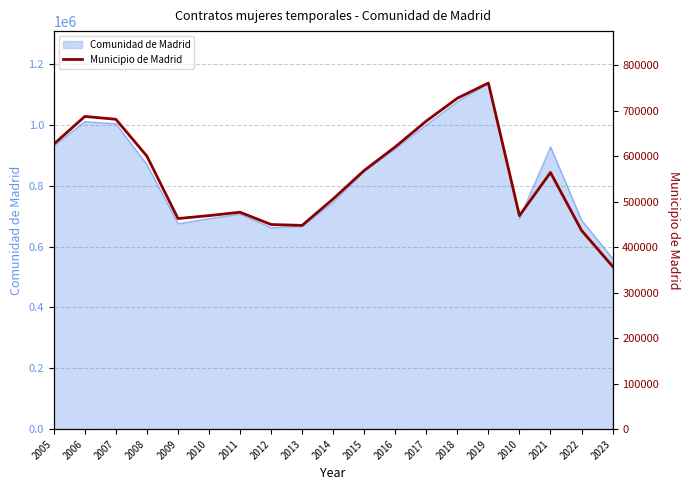

What is the minimum value shown in the chart?

358042